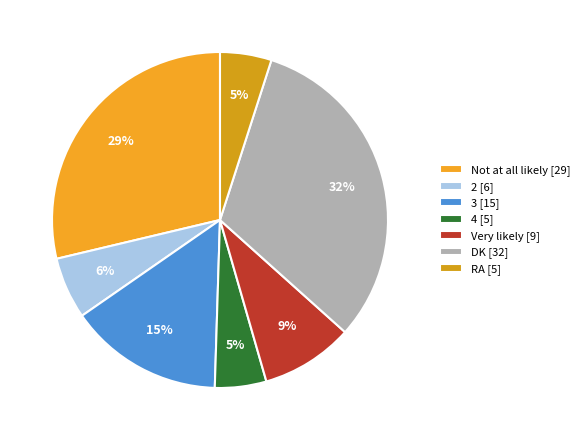

How many segments does this pie chart have?

7